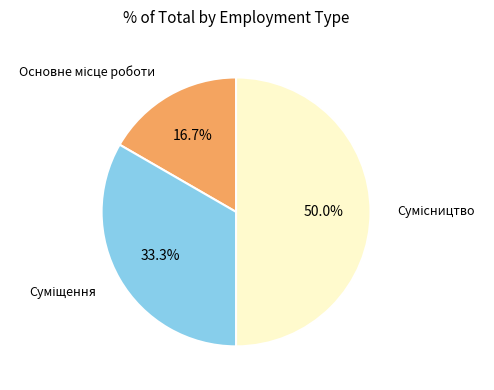

How many segments does this pie chart have?

3